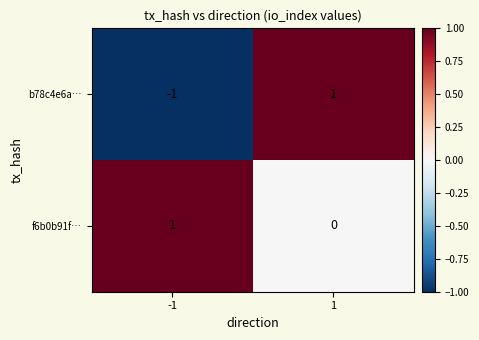

True or false: b78c4e6a… has a value of -1 at -1.

True